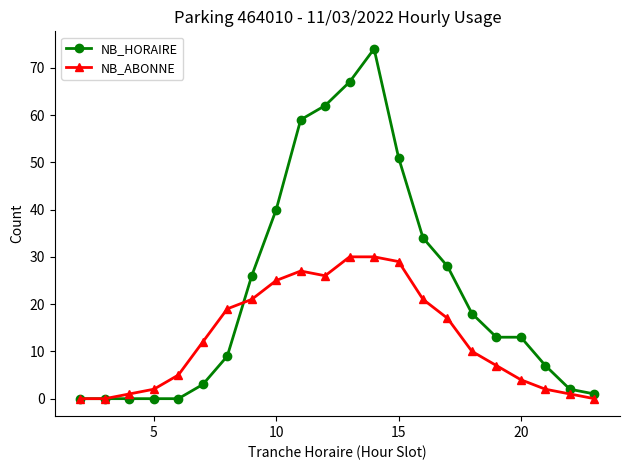

Rank the series by their average value, from highest to lowest.

NB_HORAIRE, NB_ABONNE